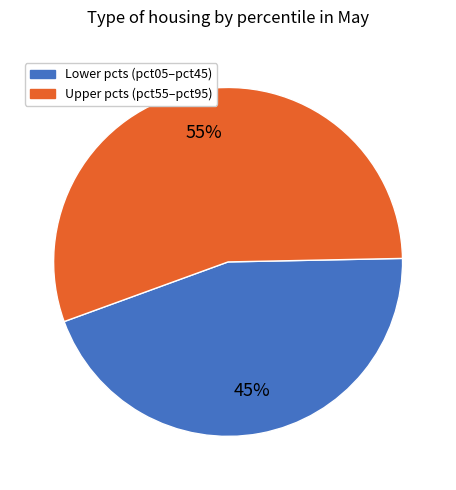

What percentage is the Lower pcts (pct05–pct45) slice, to the nearest percent?

45%